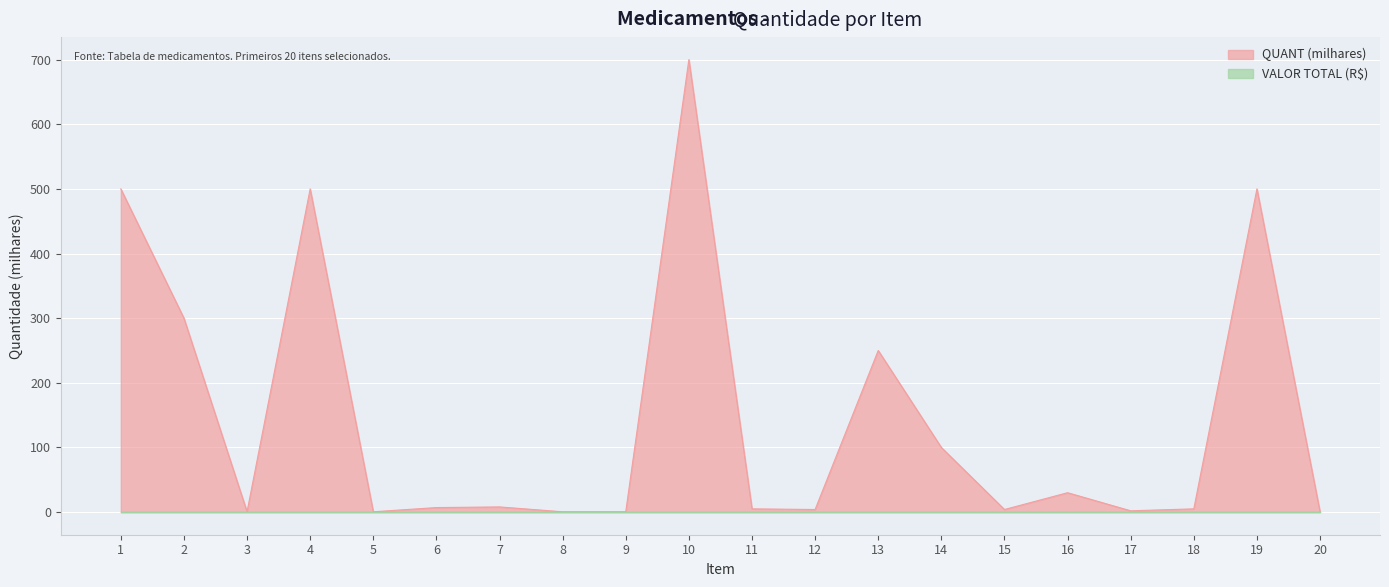

Which label corresponds to the smallest value in the chart?

20